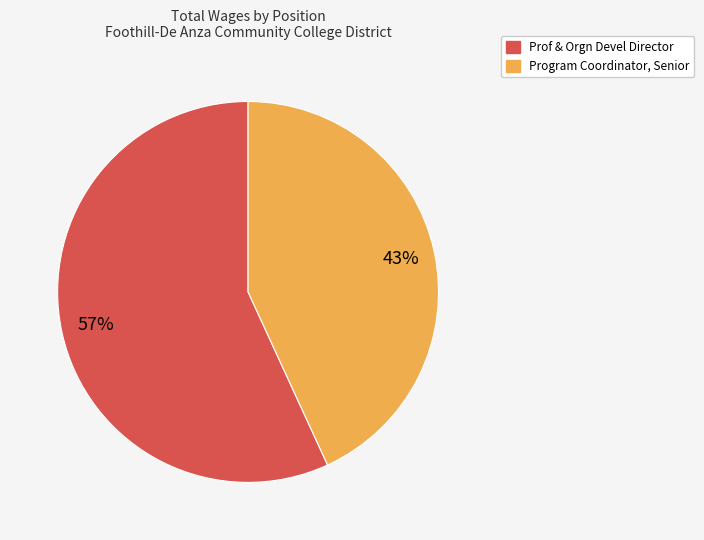

What percentage is the Program Coordinator, Senior slice, to the nearest percent?

43%